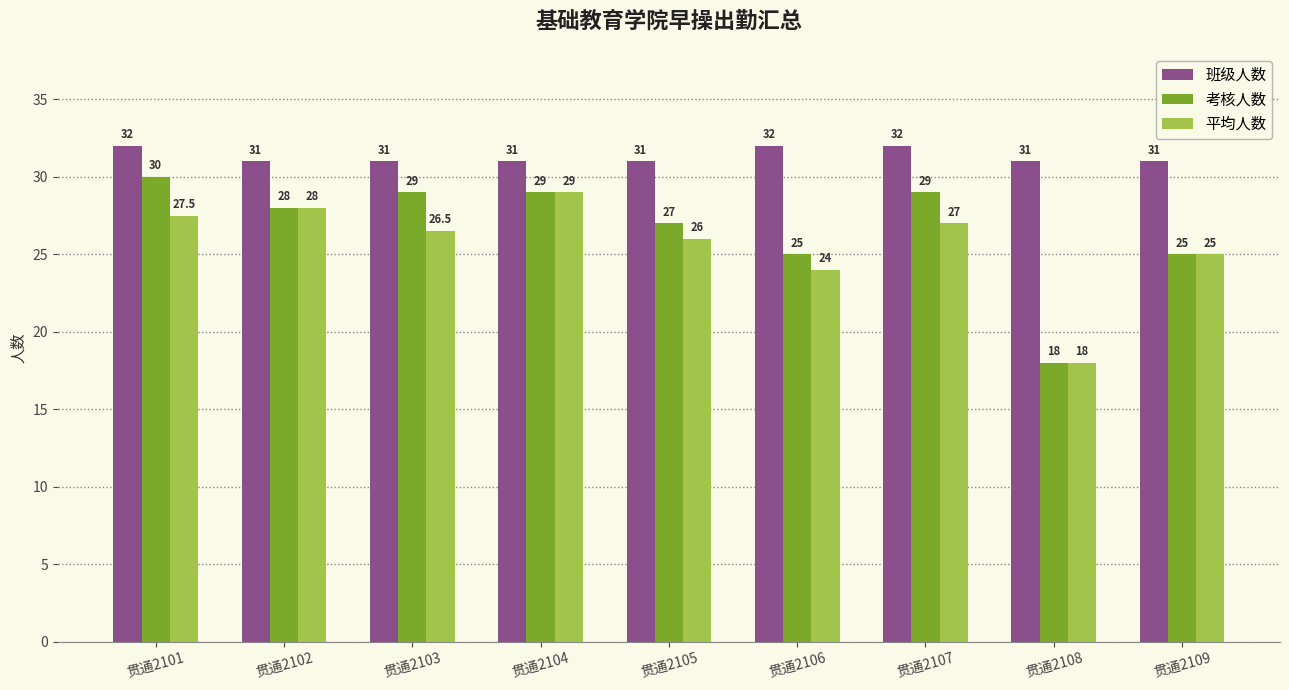

List the series in order of their peak value, lowest first.

平均人数, 考核人数, 班级人数